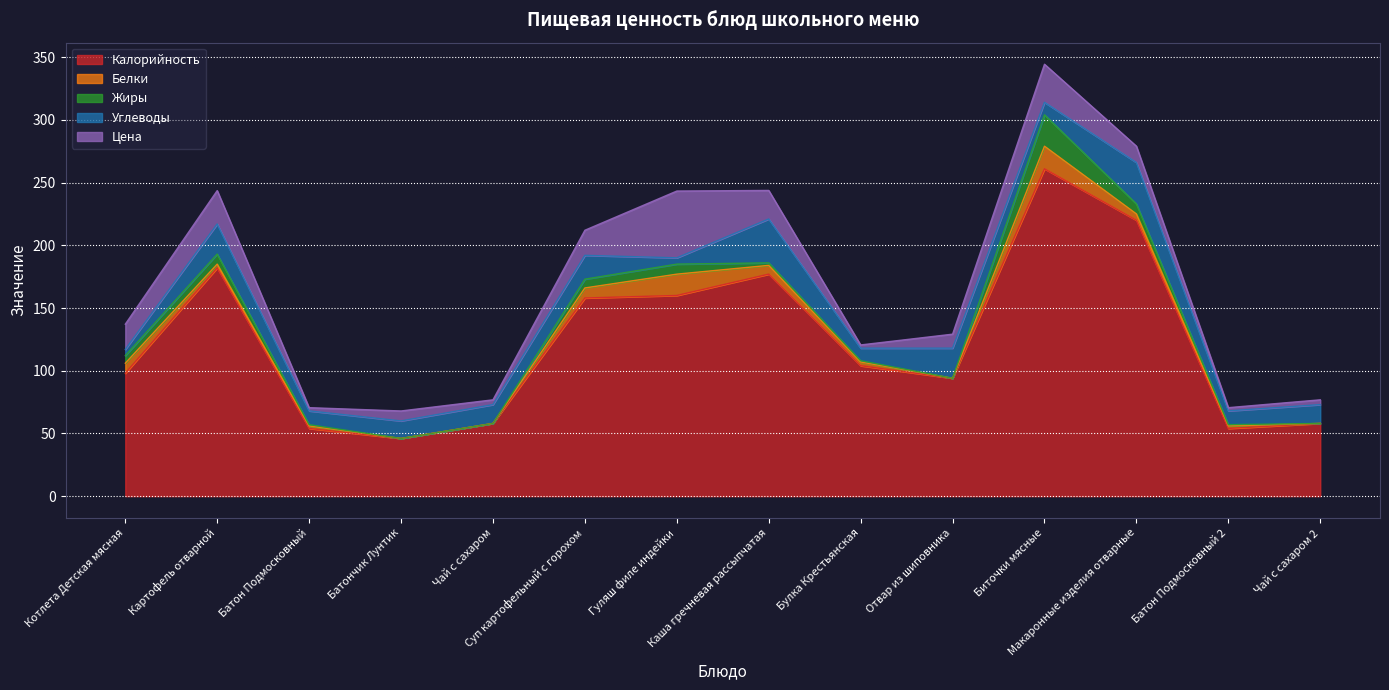

What is the average value of the Жиры series?

4.8